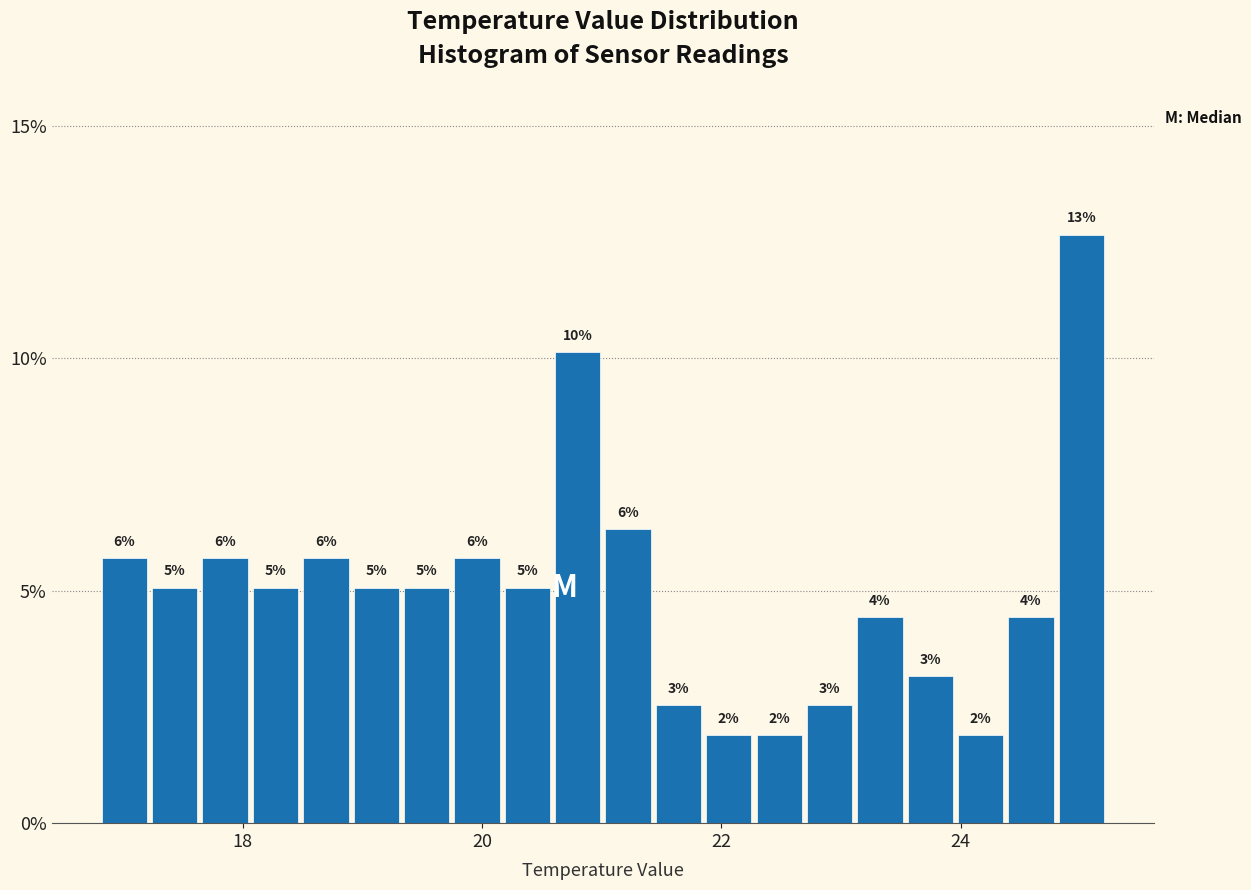

Around what value on the x-axis is the tallest bar? Give the approximate position of its centre, as read against the axis.

25.0